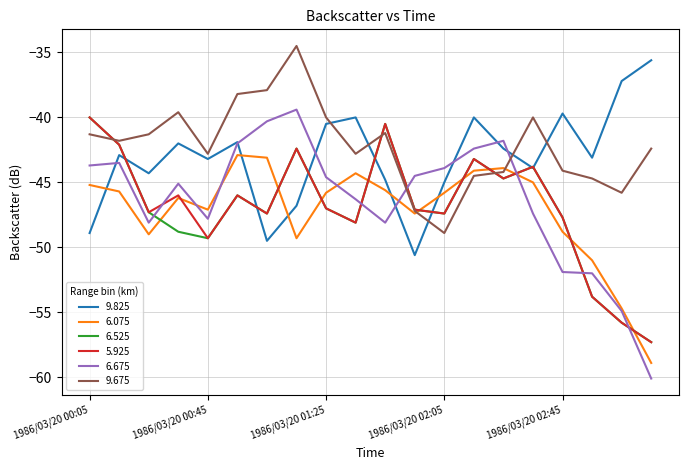

What is the greatest value displayed?

-34.5